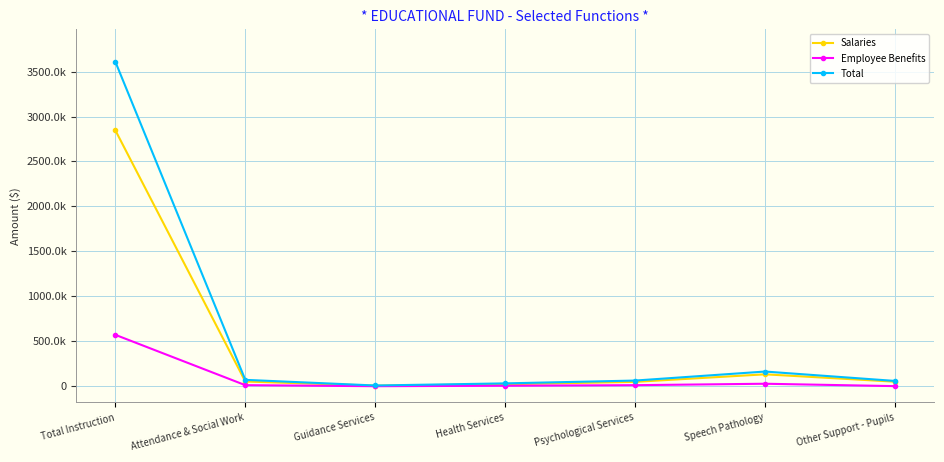

What is the label of the 5th point from the right?

Guidance Services